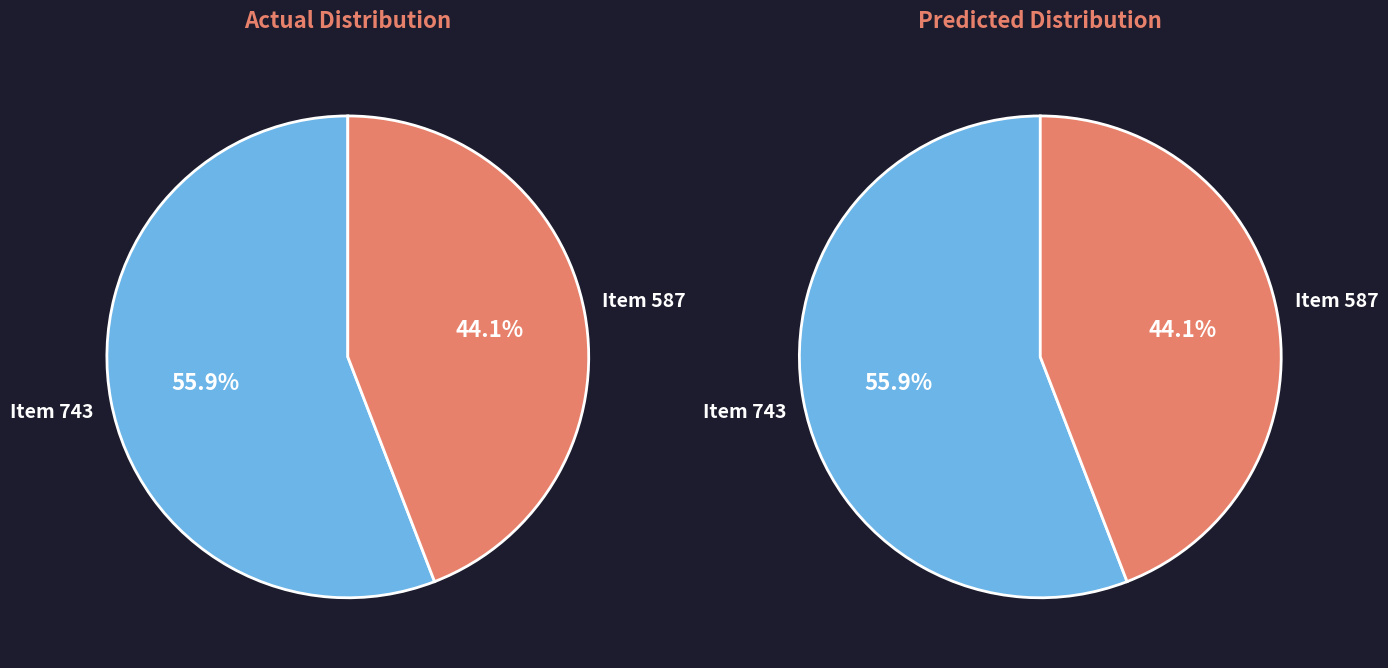

To the nearest percent, what percentage of the pie is https://donesmusiques.net/items/show/587?

44%